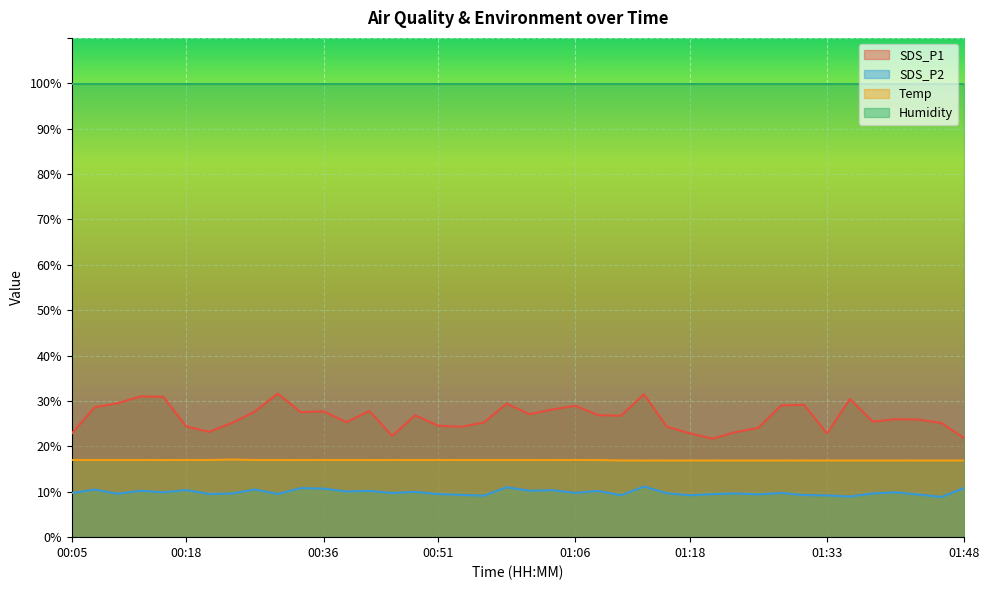

How many data points in Temp are less than 17?

16